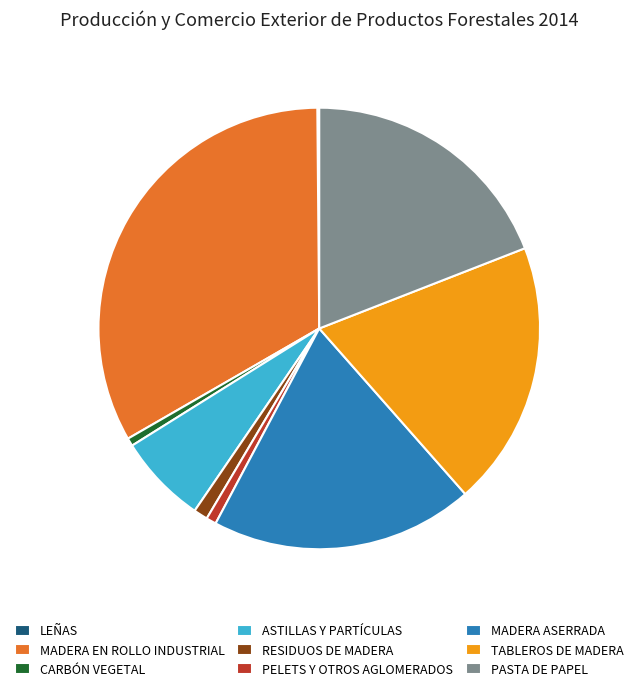

Between MADERA ASERRADA and RESIDUOS DE MADERA, which is larger?

MADERA ASERRADA